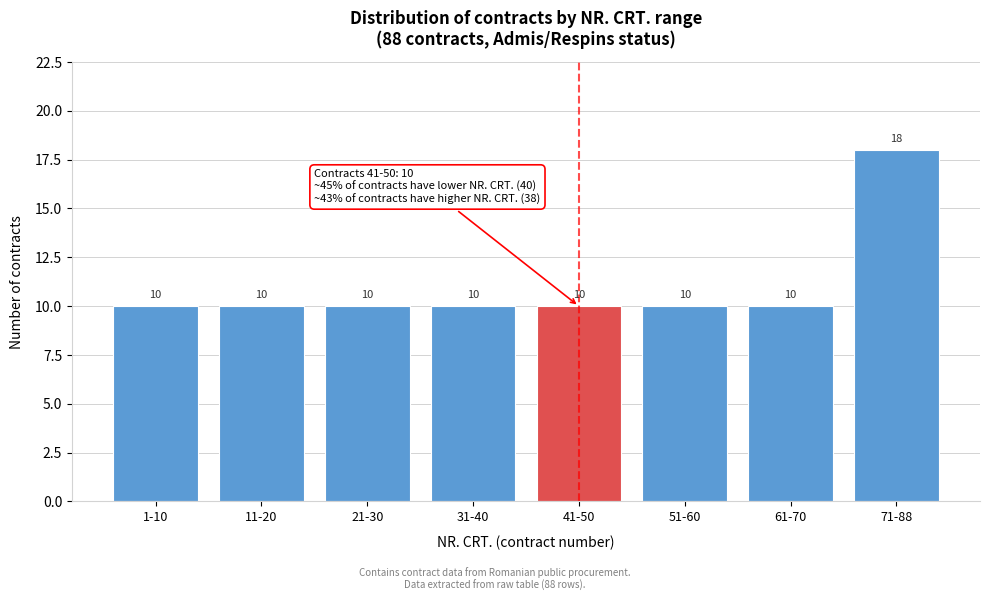

Reading left to right, transcribe all the data shown in this chart.

10	10	10	10	10	10	10	18